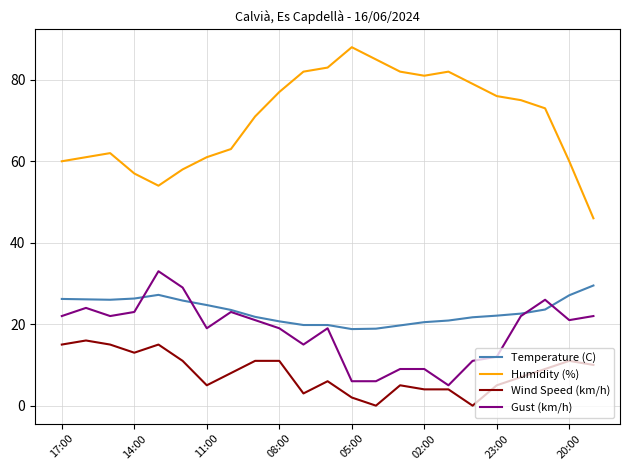

True or false: Gust (km/h) and Wind Speed (km/h) cross at least once.

False